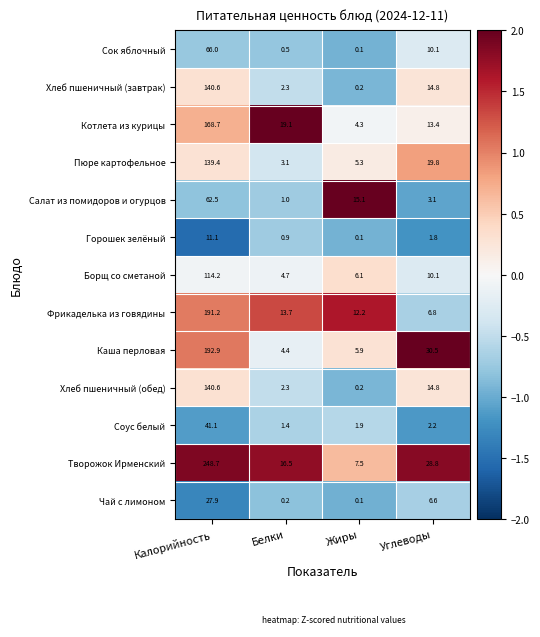

True or false: Борщ со сметаной has a value of 14.3 at Углеводы.

False